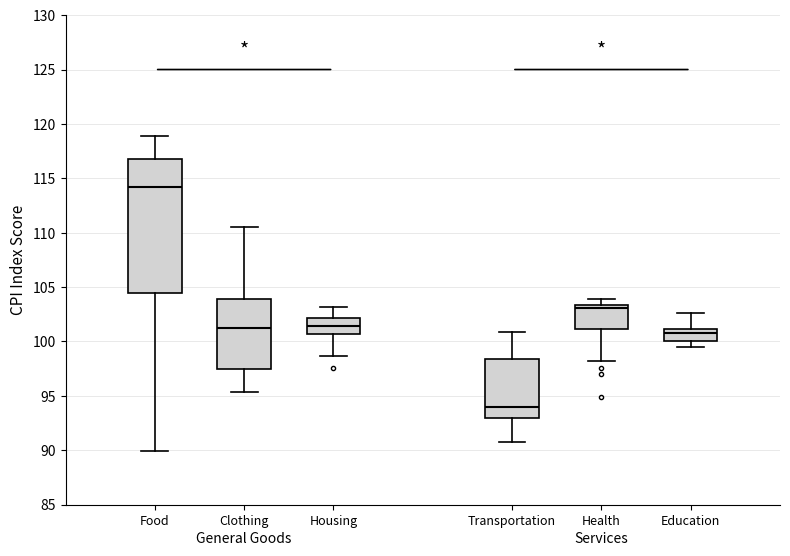

Comparing the boxes themselves (not the whiskers), which one is the tallest?

Food